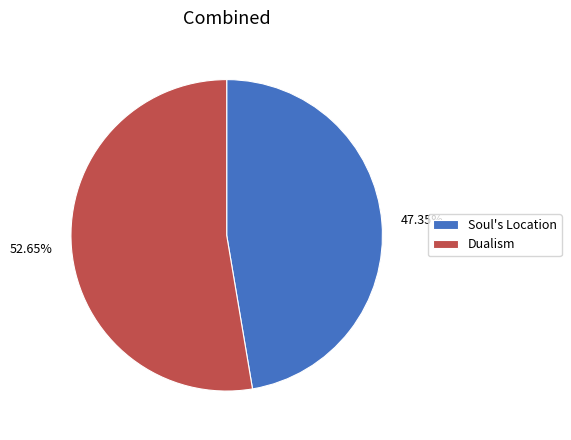

Which category accounts for the majority?

Dualism